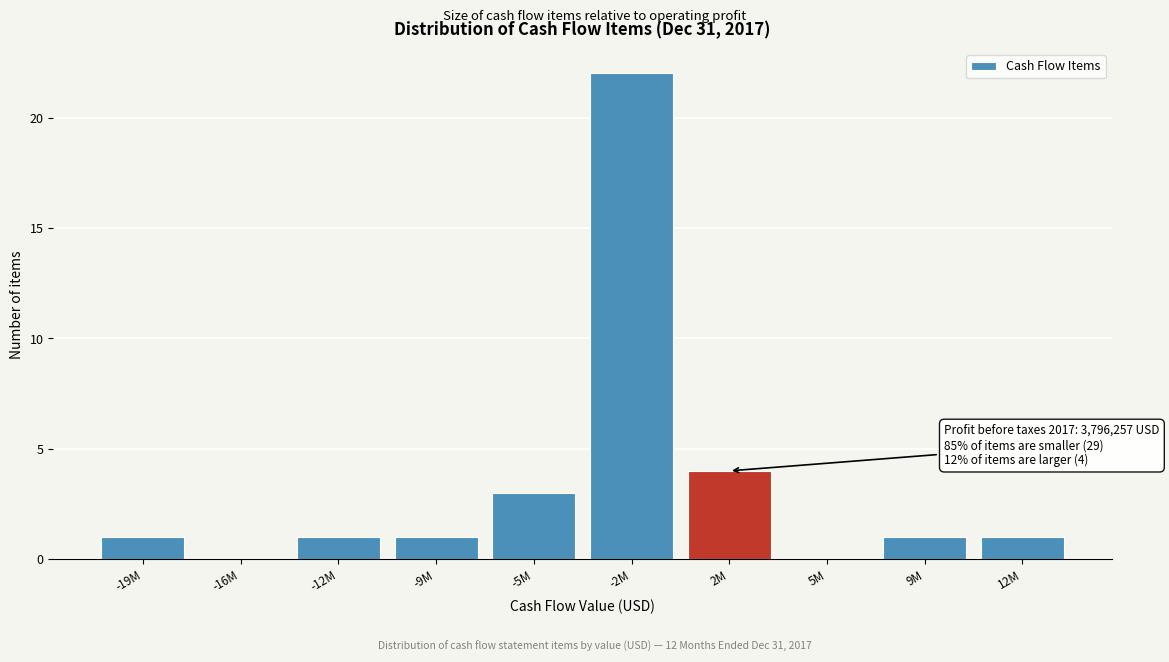

Reading left to right, what are all the values shown in this chart?

-19M=1	-16M=0	-12M=1	-9M=1	-5M=3	-2M=22	2M=4	5M=0	9M=1	12M=1